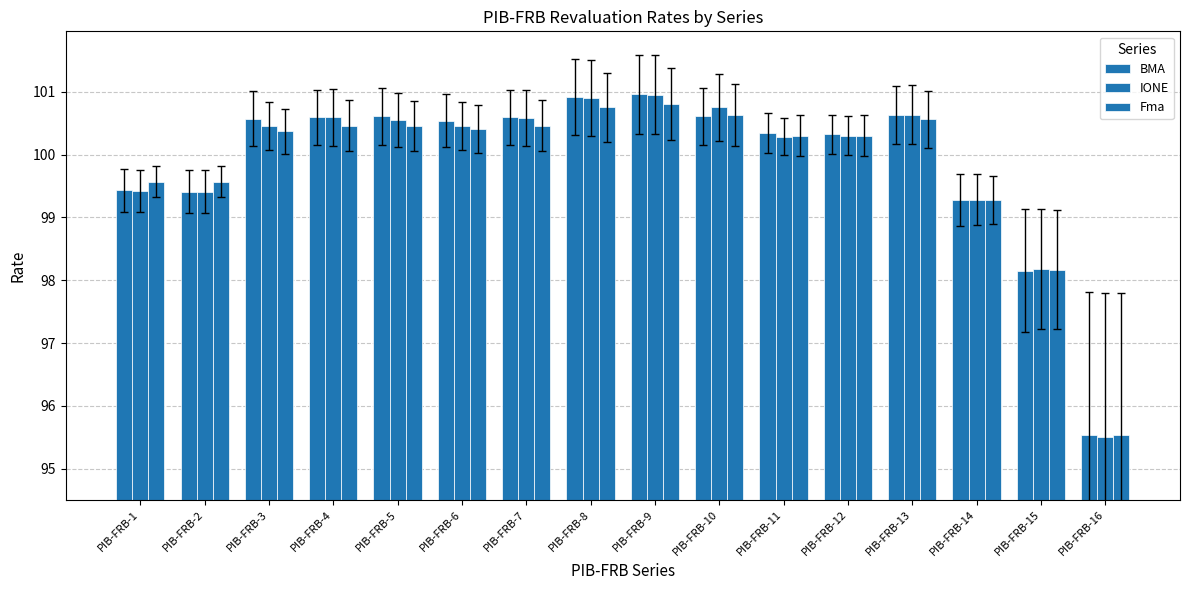

How many groups of bars are there?

16